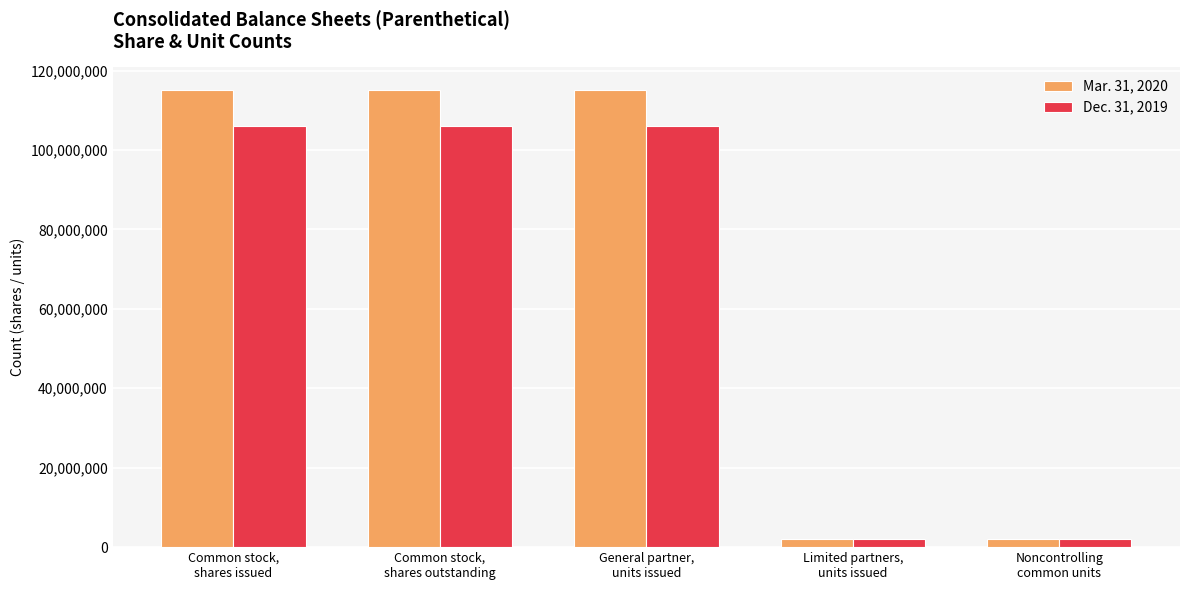

How many bars are there in total?

10